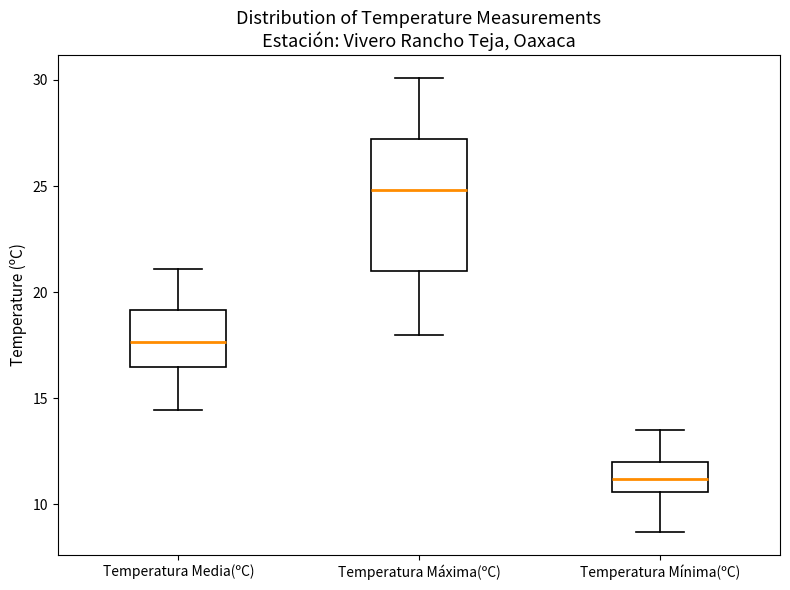

Comparing the boxes themselves (not the whiskers), which one is the tallest?

Temperatura Máxima(ºC)